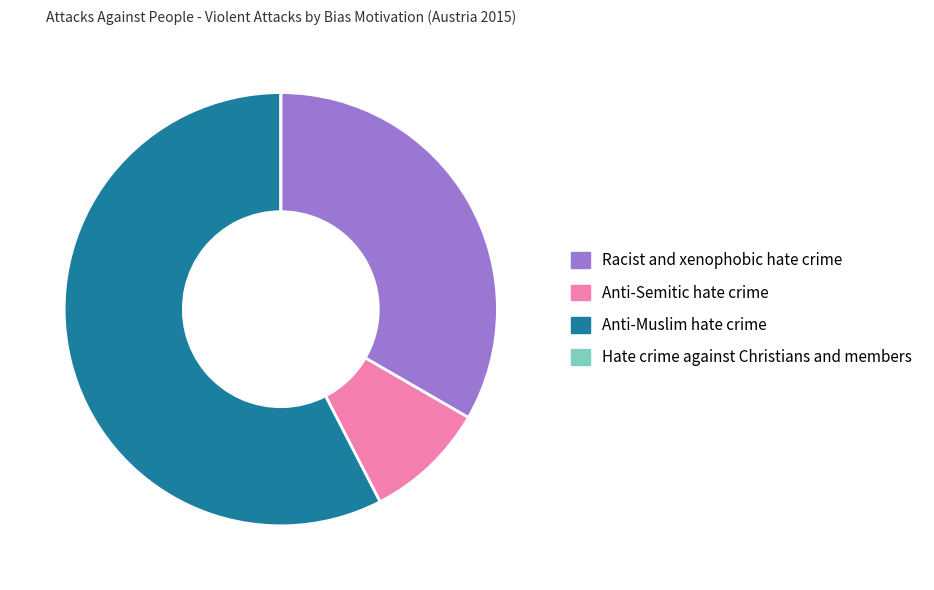

Is the sum of Anti-Muslim hate crime and Anti-Semitic hate crime greater than half?

Yes